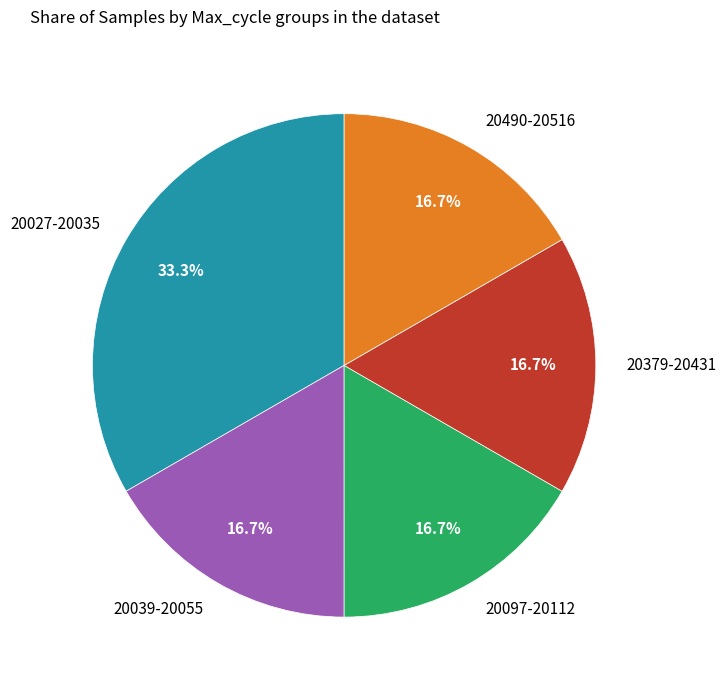

Approximately how many times larger is the value at 20490-20516 compared to 20097-20112?

1.0